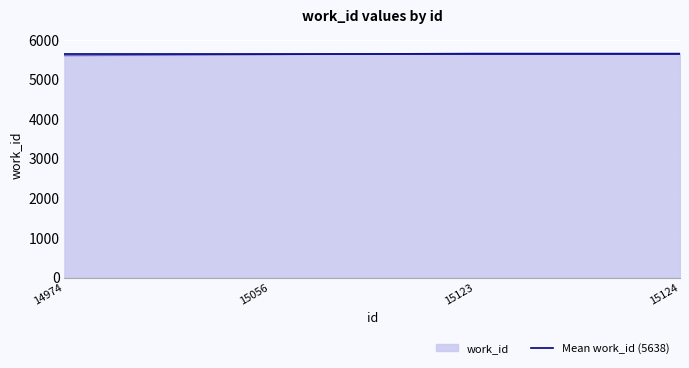

What is the total value across all series at 15056?

11267.5